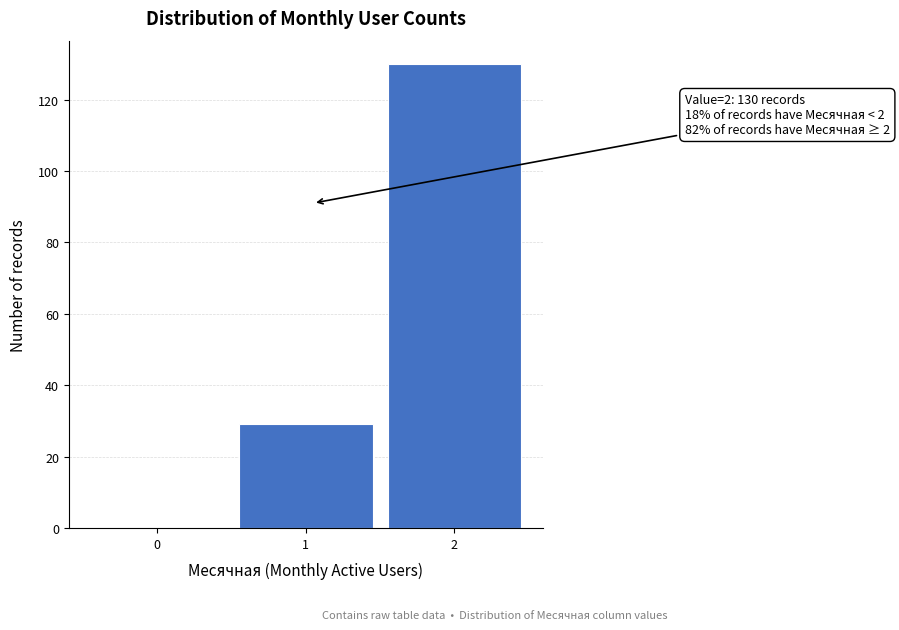

Reading left to right, transcribe all the data shown in this chart.

0=0	1=29	2=130